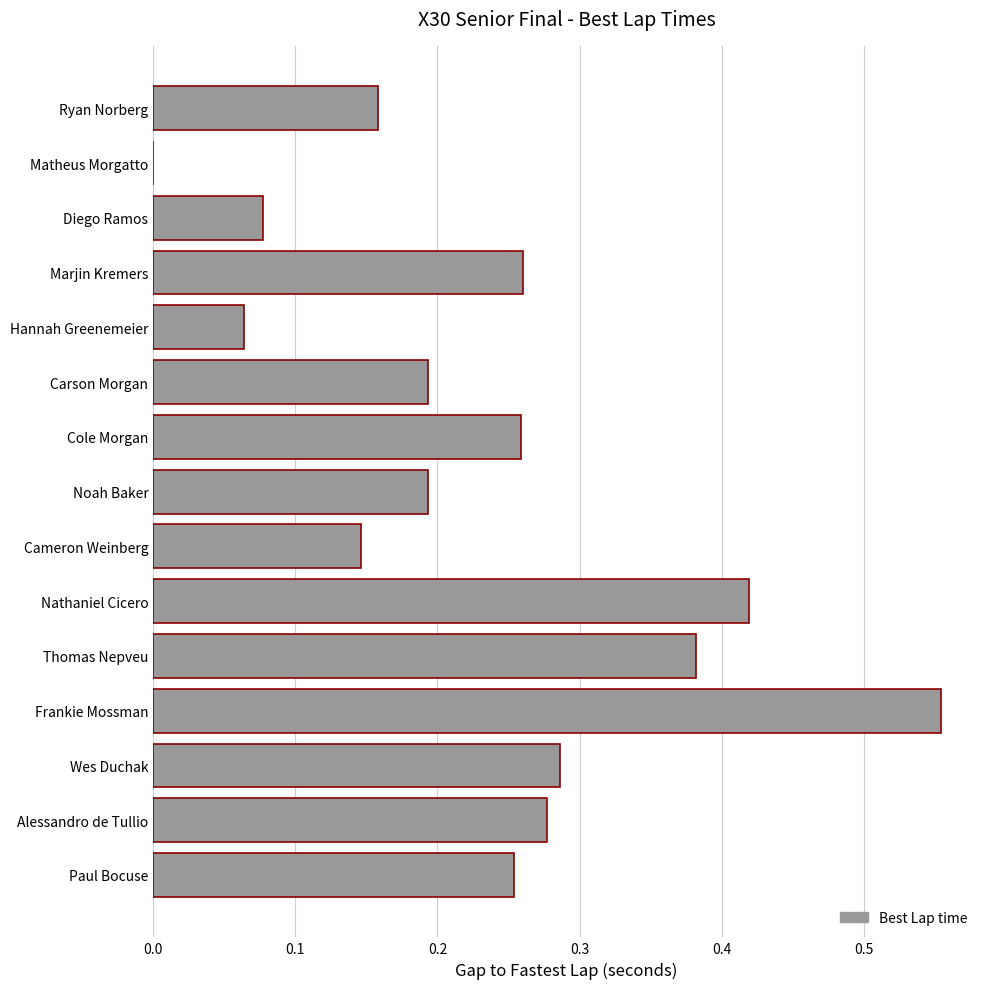

The value at Matheus Morgatto is 0.0. True or false?

True